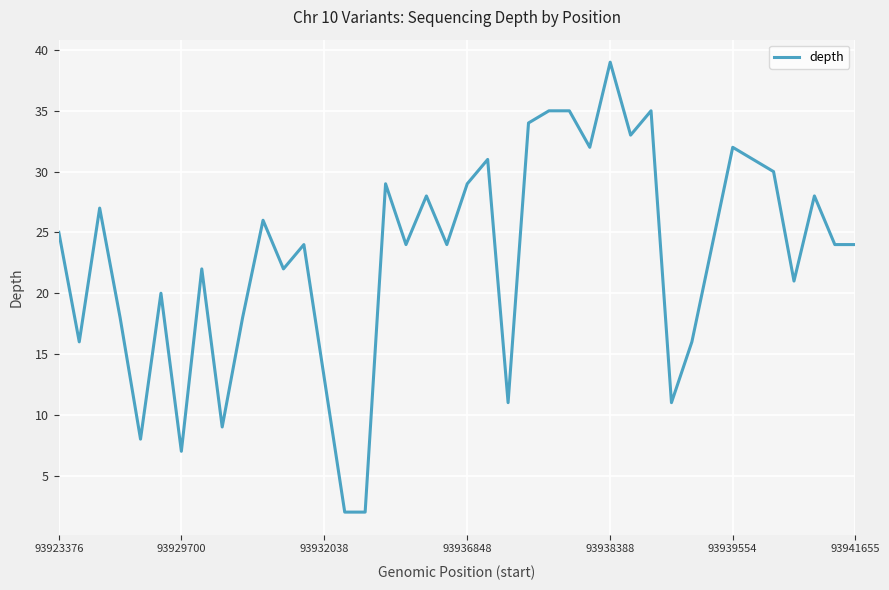

How many points are lower than both their immediate neighbors (excluding endpoints)?

12